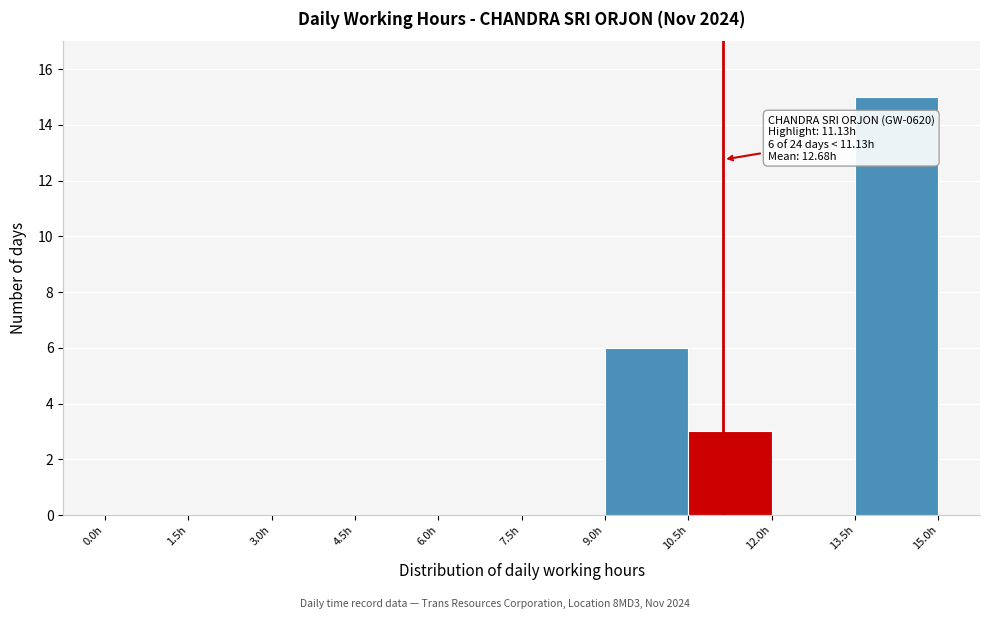

Which range on the x-axis has the tallest bar?

13.5 to 15.0